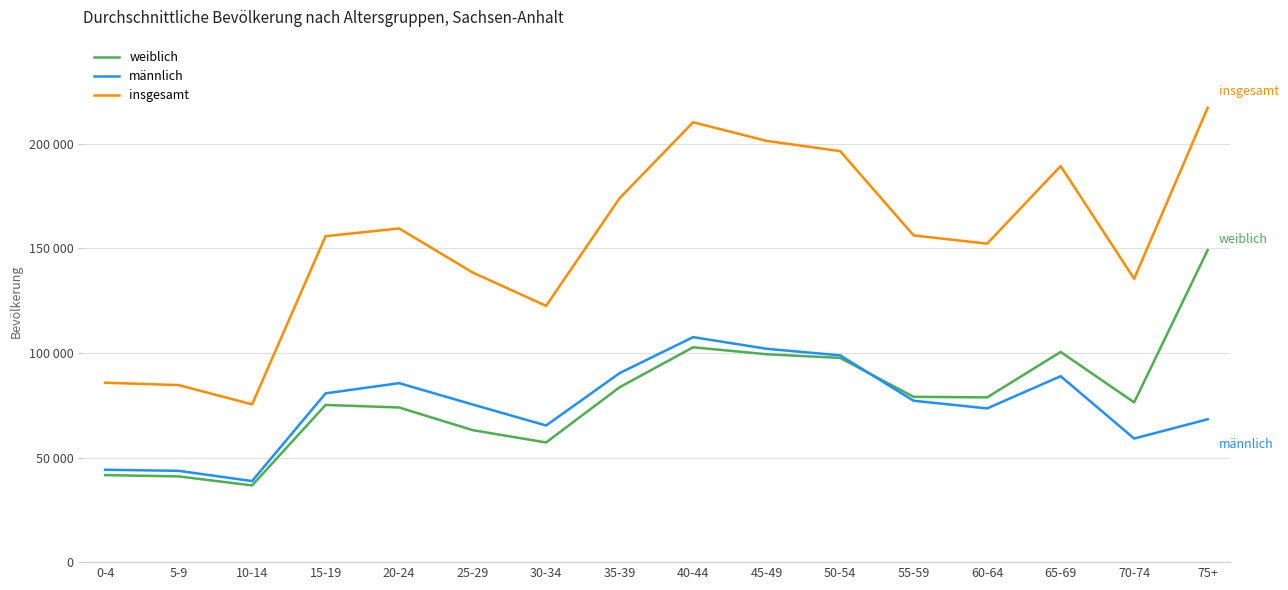

What are all the series names shown in the legend?

weiblich, männlich, insgesamt